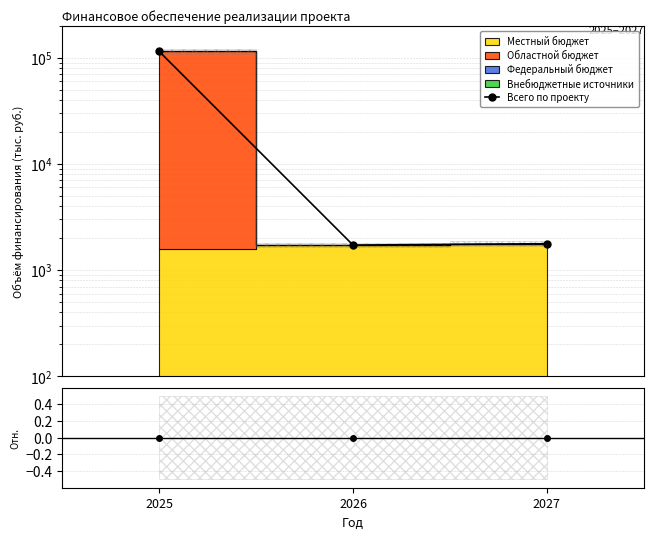

Between 2026 and 2027, which series saw the biggest shift?

Всего по проекту